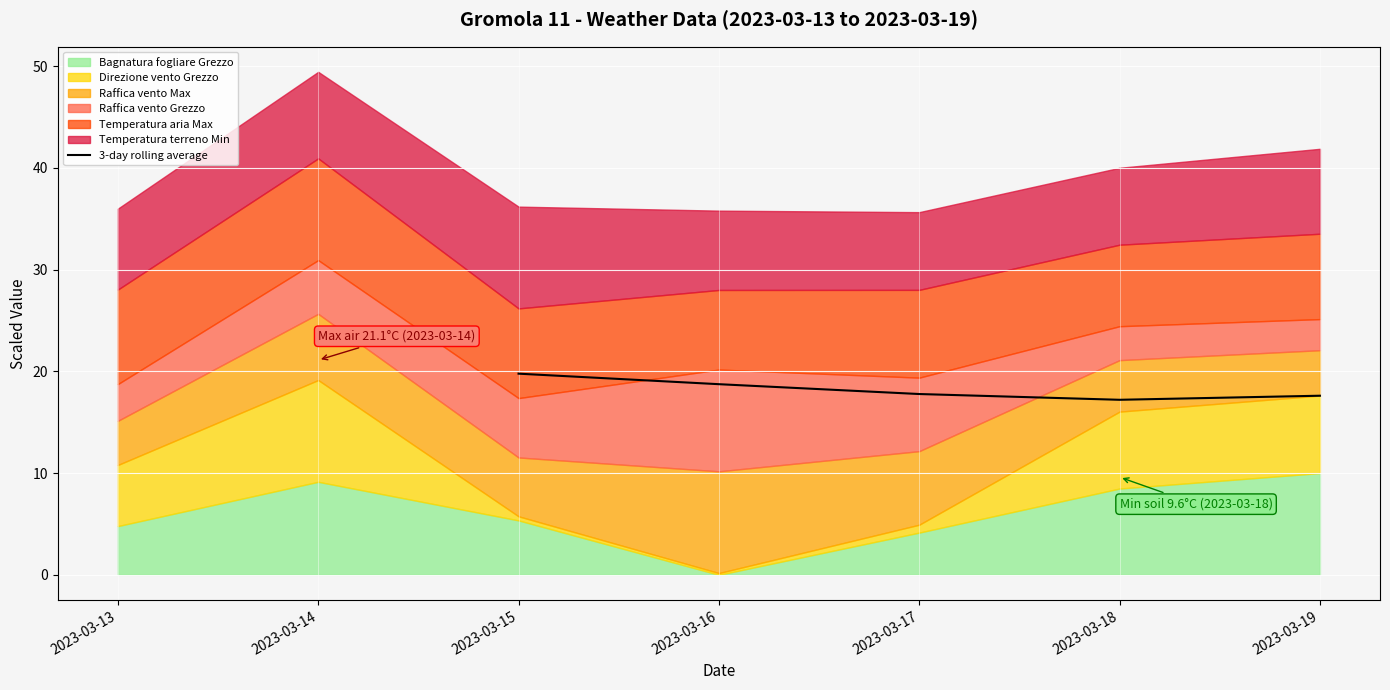

The value of 3-day rolling average at 2023-03-18 is 30.8. True or false?

False